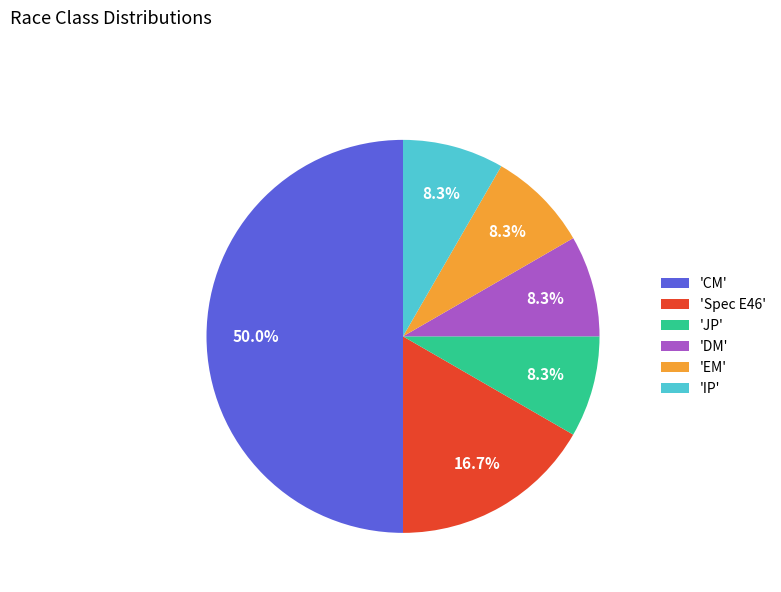

Do 'Spec E46' and 'JP' together represent more than half of the pie?

No